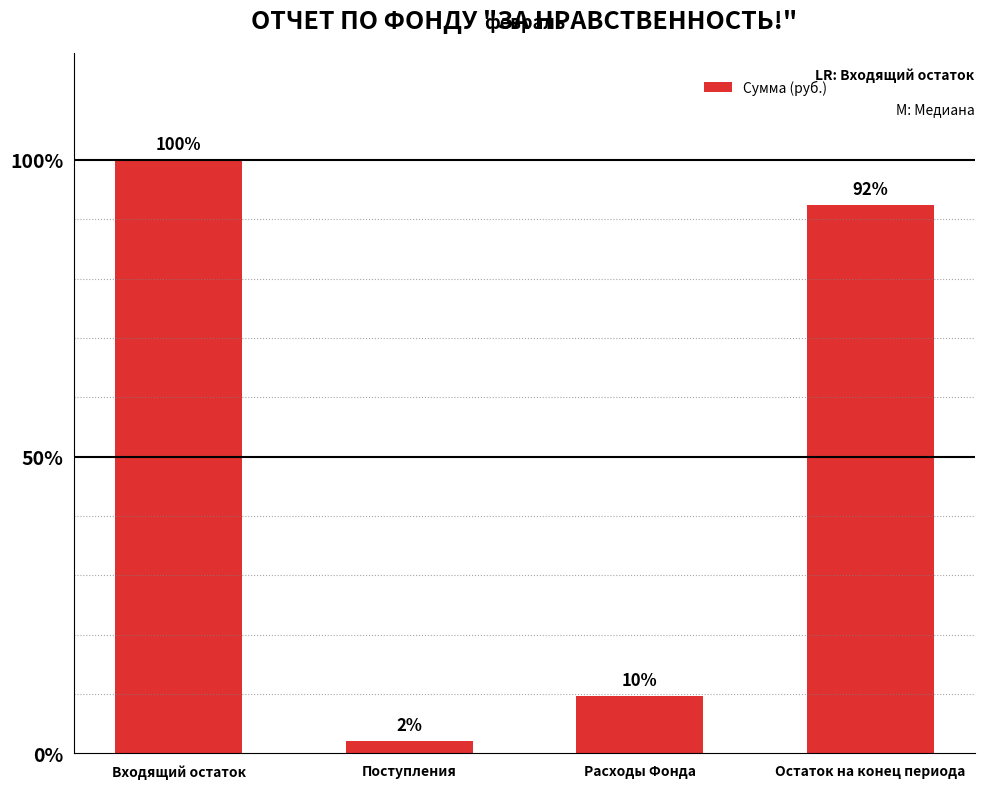

What is the difference between the maximum and minimum values?

164841.6